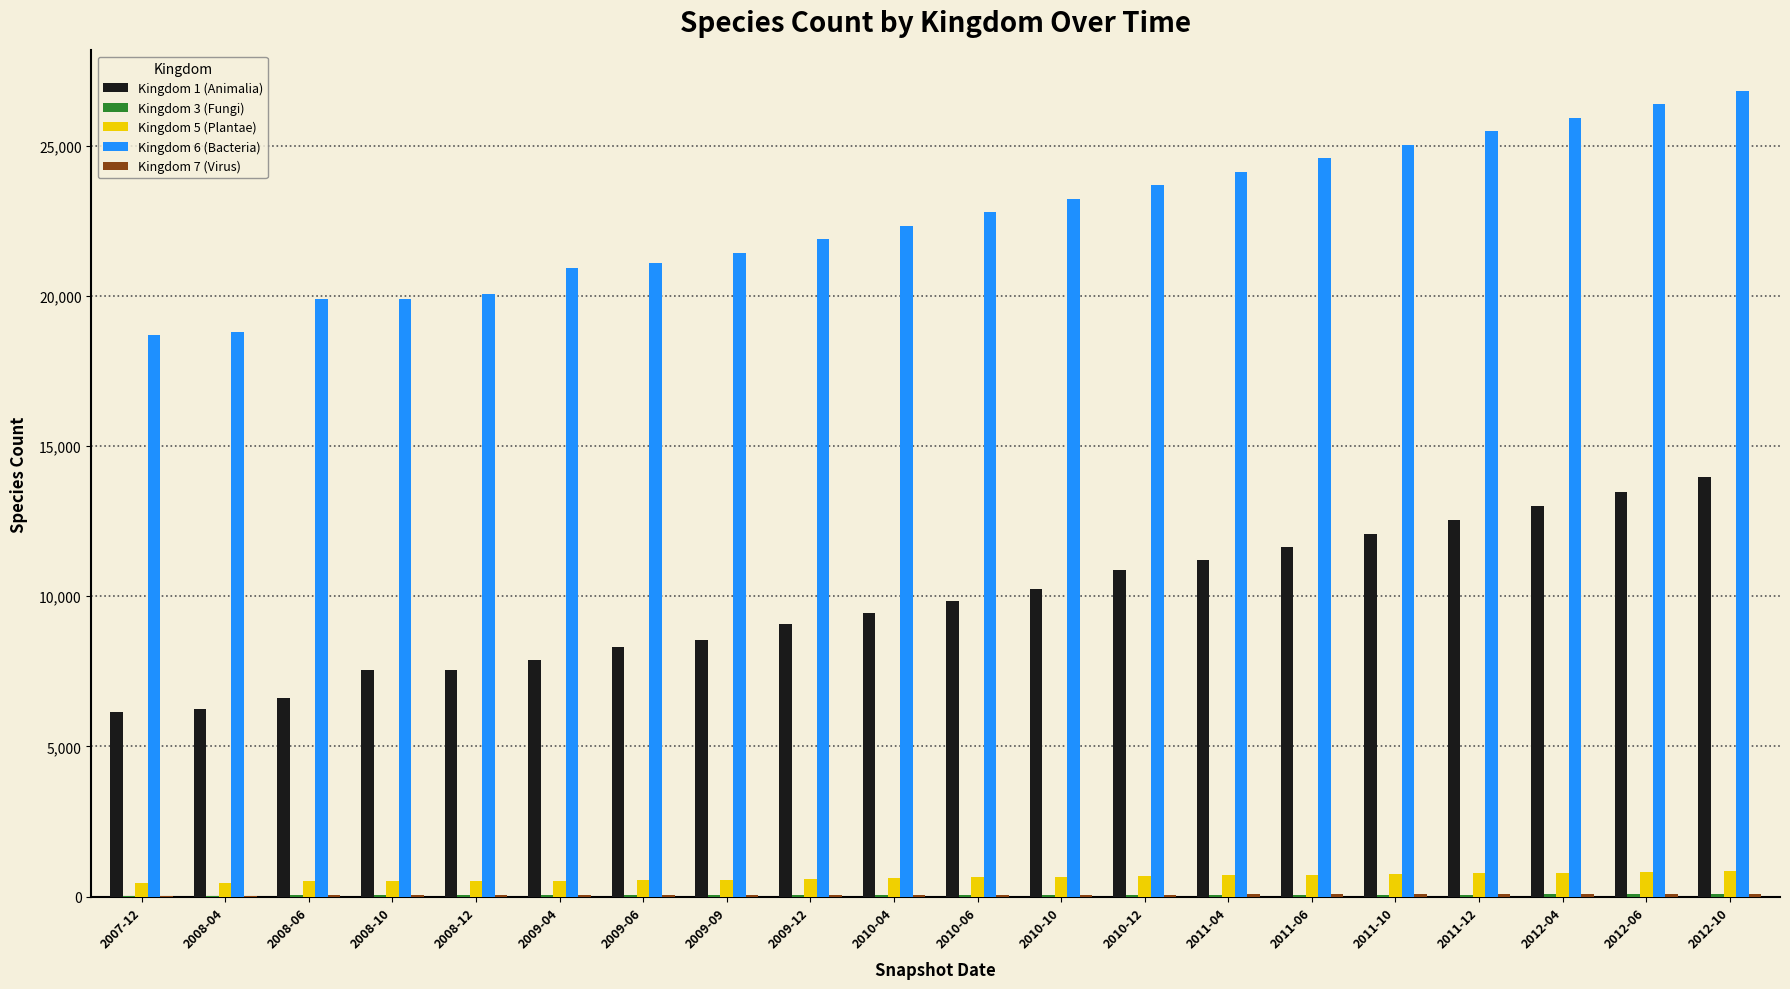

Which series has the largest total across all categories?

Kingdom 6 (Bacteria)